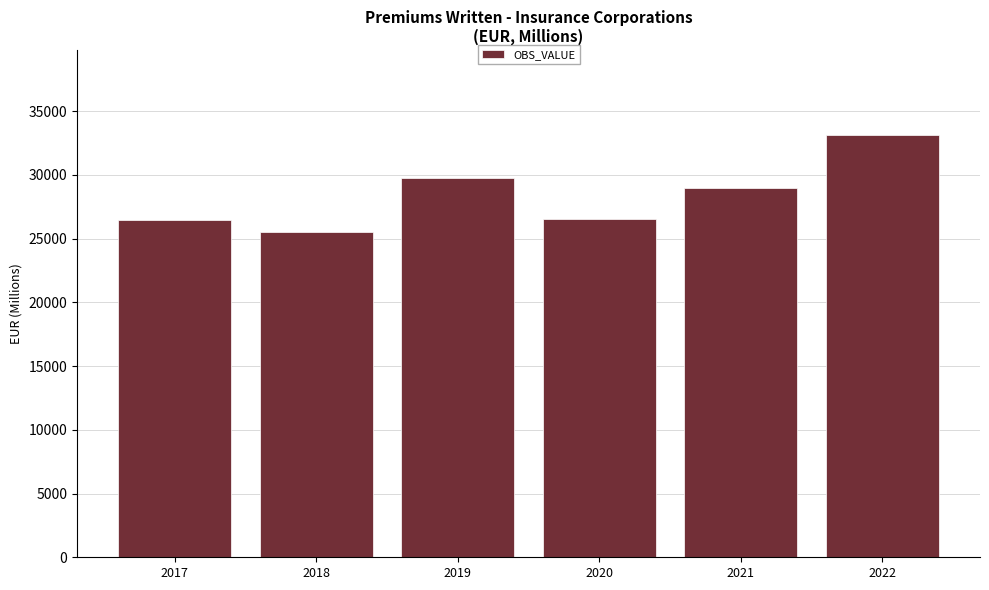

The chart shows a value of 26451 at 2017. True or false?

True